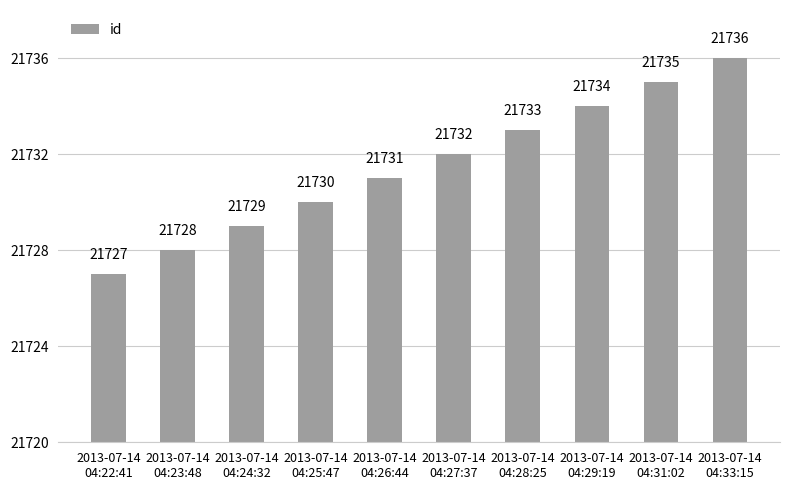

True or false: the data shows 37494 at 2013-07-14
04:27:37.

False